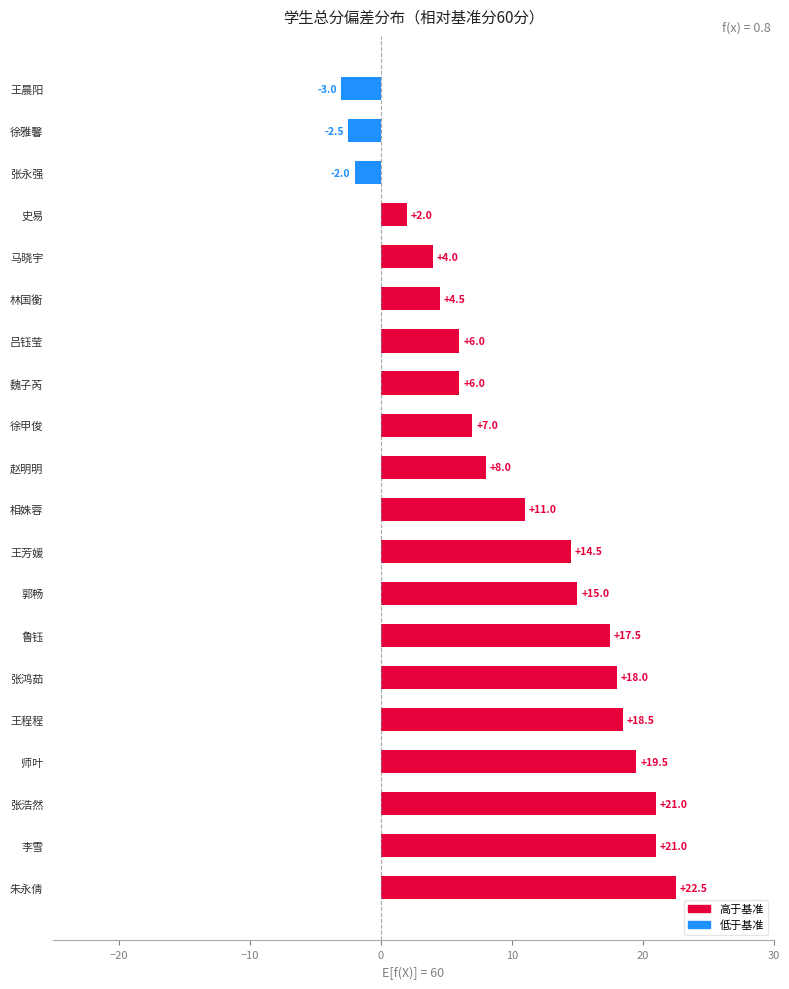

Reading bottom to top, list all the values displayed in this chart.

朱永倩=22.5	李雪=21.0	张浩然=21.0	师叶=19.5	王程程=18.5	张鸿茹=18.0	鲁钰=17.5	郭畅=15.0	王芳媛=14.5	相姝蓉=11.0	赵明明=8.0	徐甲俊=7.0	魏子芮=6.0	吕钰莹=6.0	林国衡=4.5	马晓宇=4.0	史易=2.0	张永强=-2.0	徐雅馨=-2.5	王晨阳=-3.0